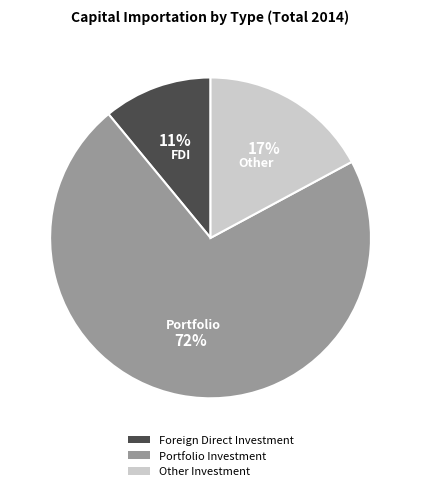

Rank the categories by value from lowest to highest.

Foreign Direct Investment, Other Investment, Portfolio Investment